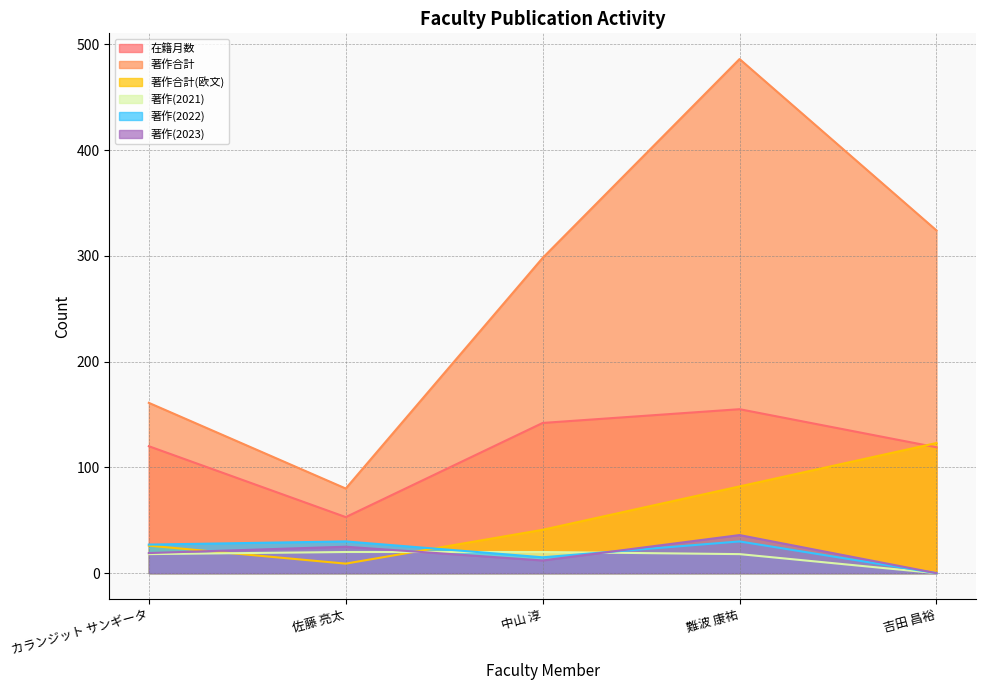

What is the label of the 4th point from the left?

難波 康祐